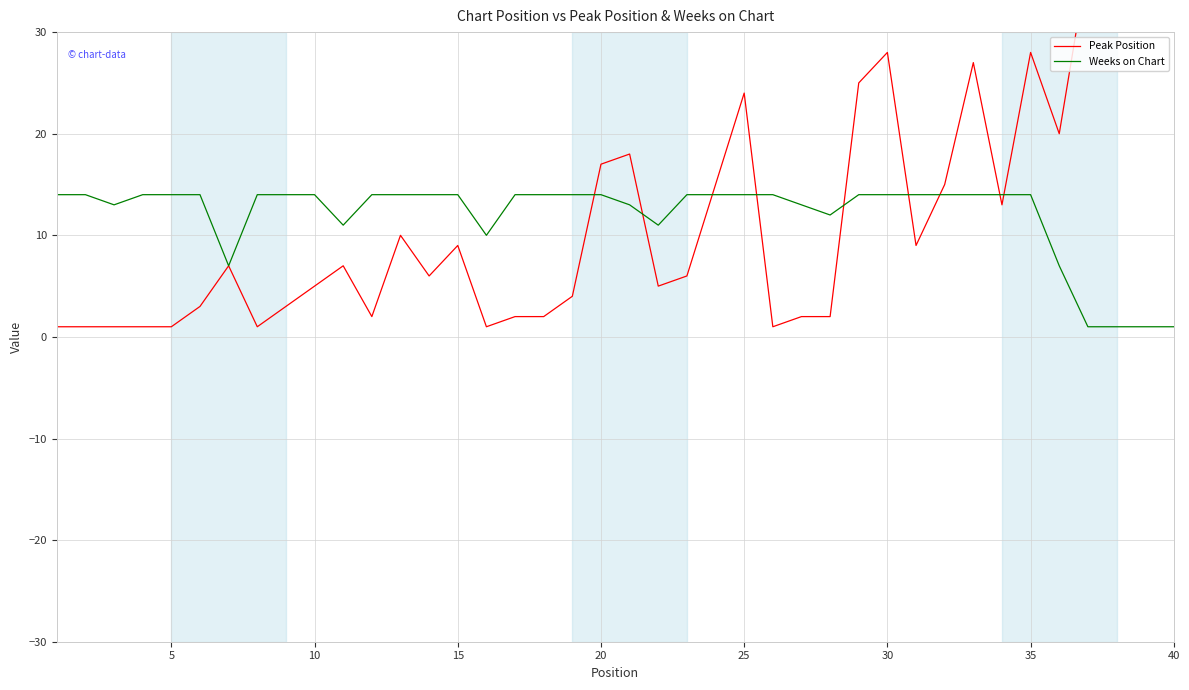

Is the value of Weeks on Chart at 10 greater than the value of Peak Position at 39?

No